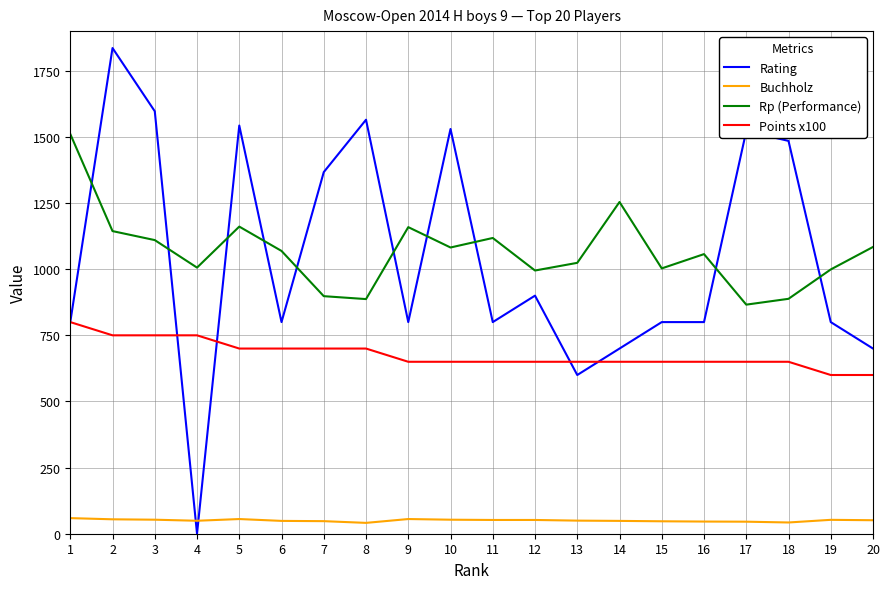

What is the difference between the maximum and minimum values in the Rp (Performance) series?

645.0